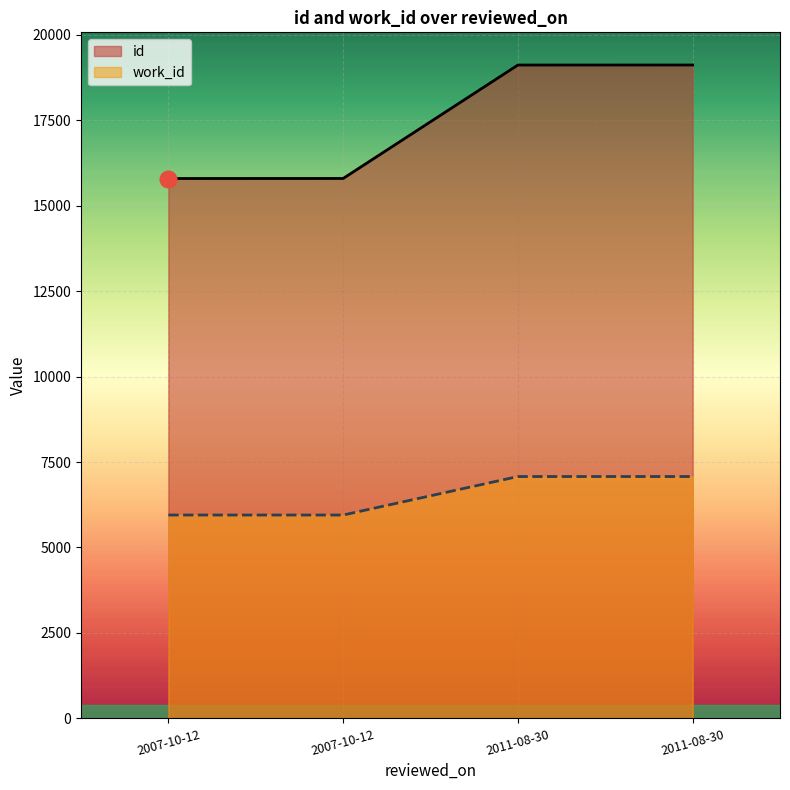

True or false: id and work_id cross at least once.

False